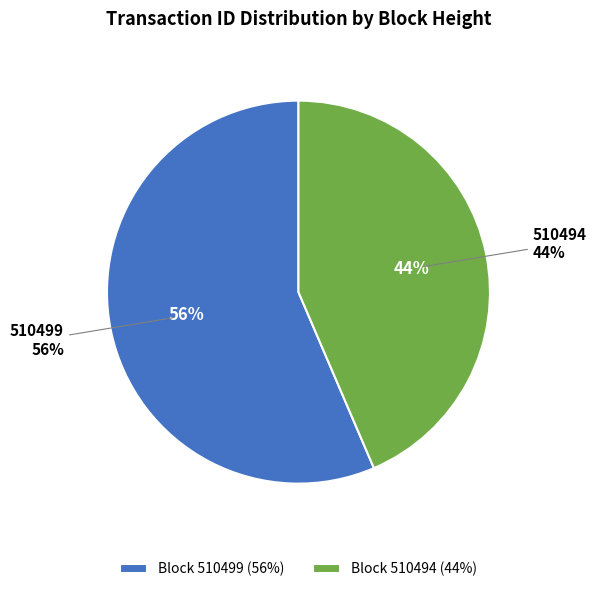

What is the largest slice in the pie chart?

510499